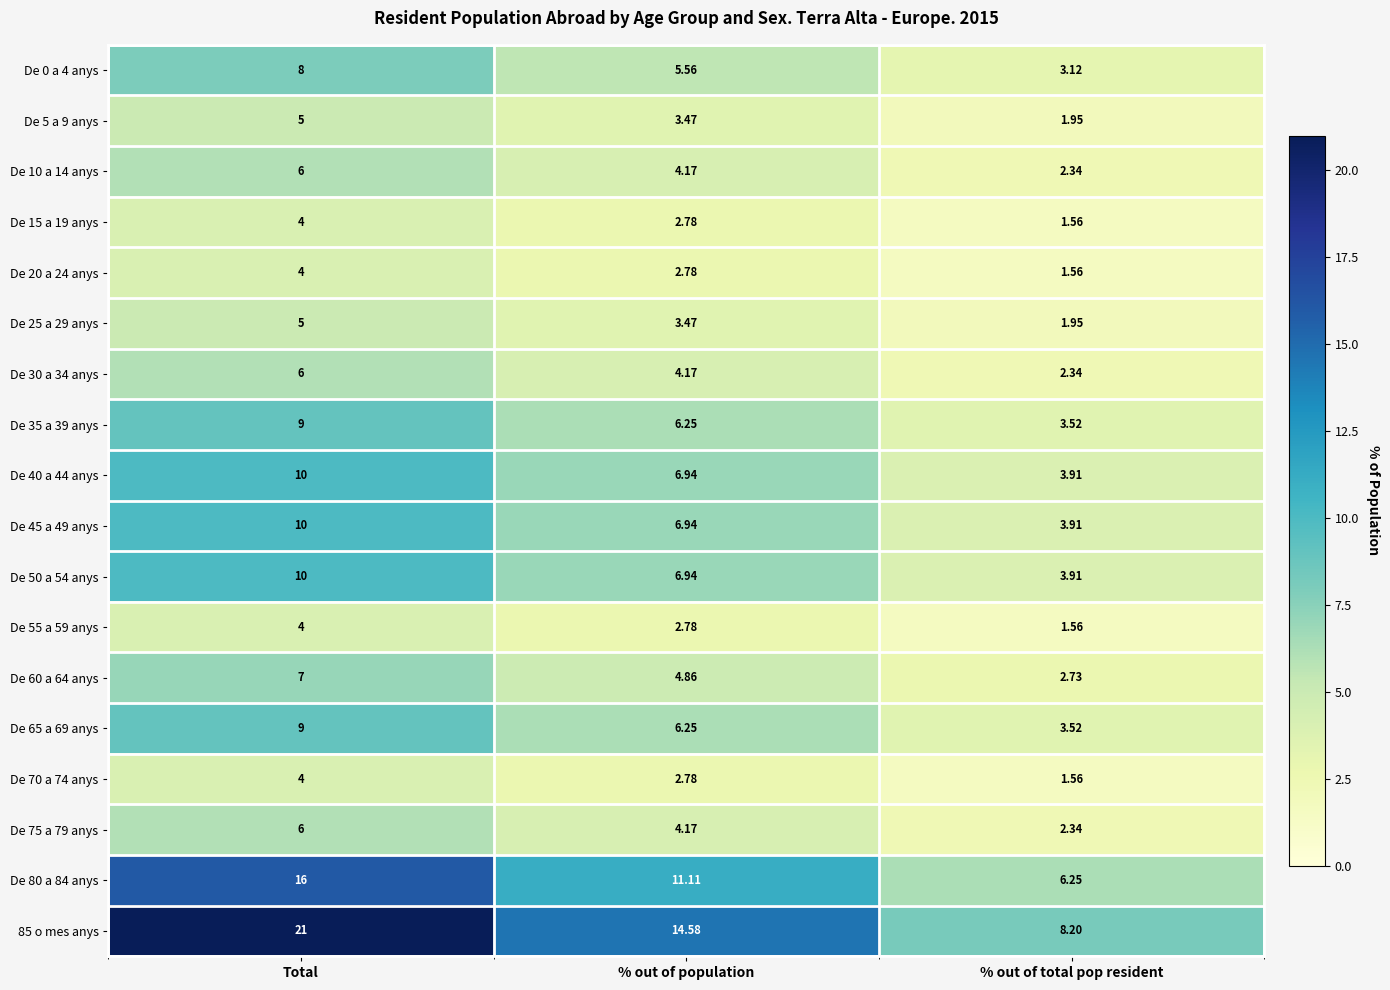

Which series changed the most between Total and % out of total pop resident?

85 o mes anys